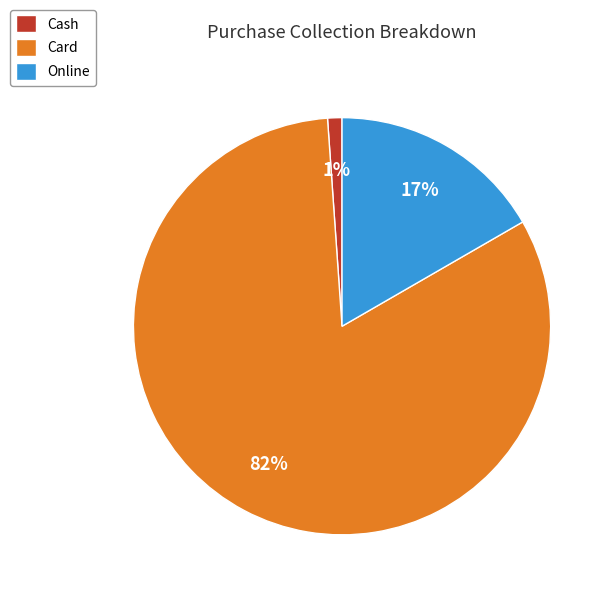

Combined, do Cash and Online account for over 50%?

No